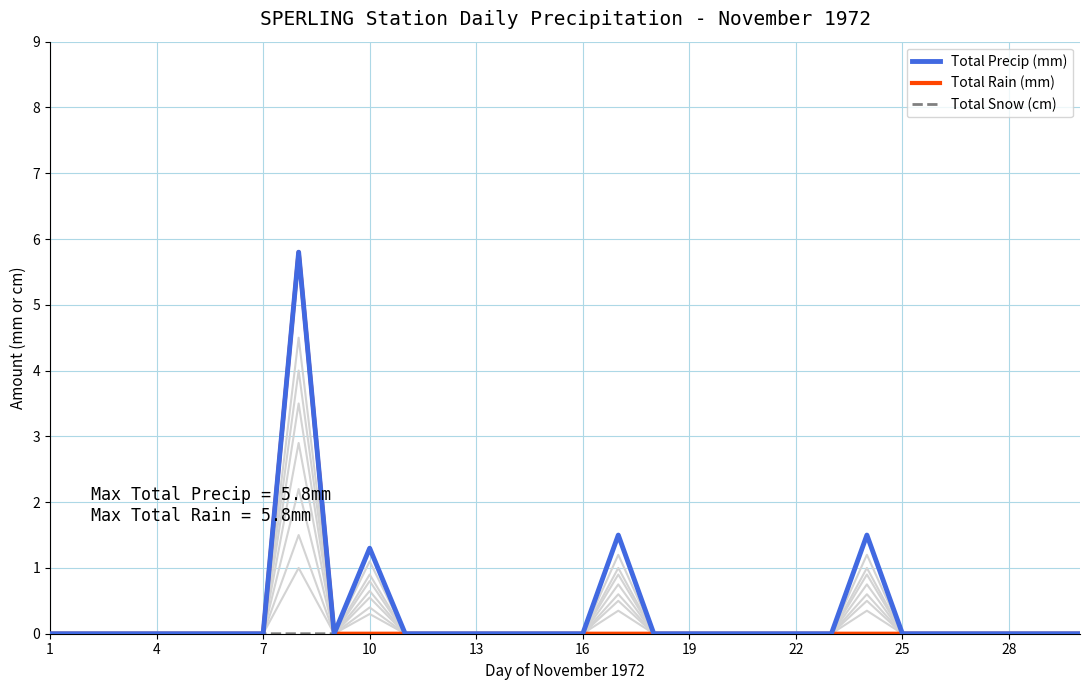

True or false: Total Snow (cm) has a value of 0.0 at 25.

True